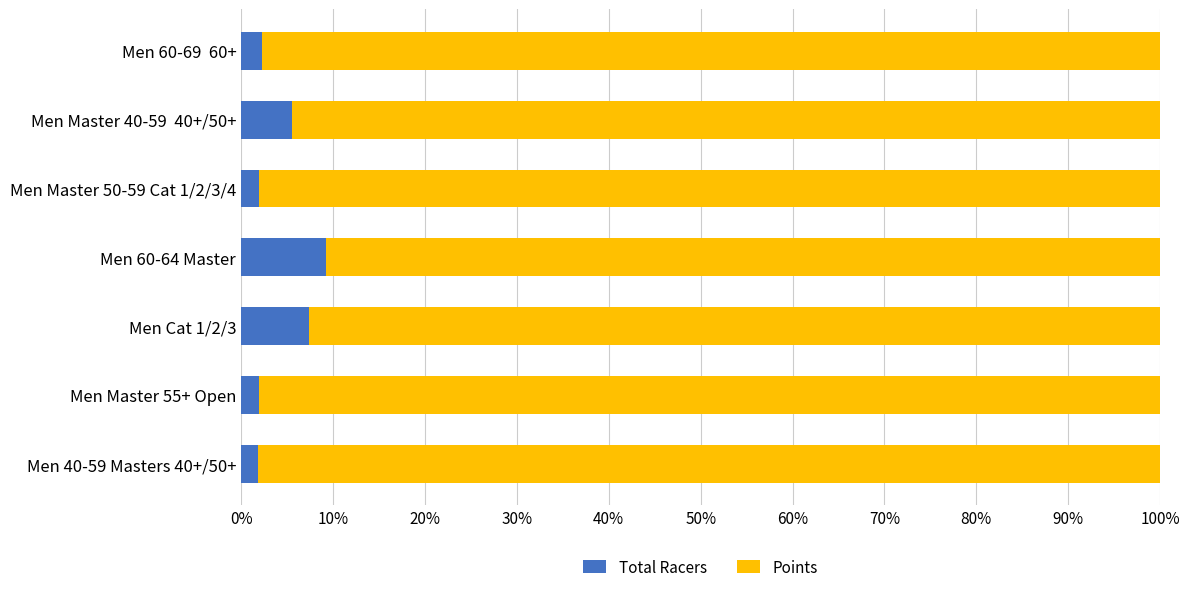

What is the total value across all series at Men Cat 1/2/3?

100.0